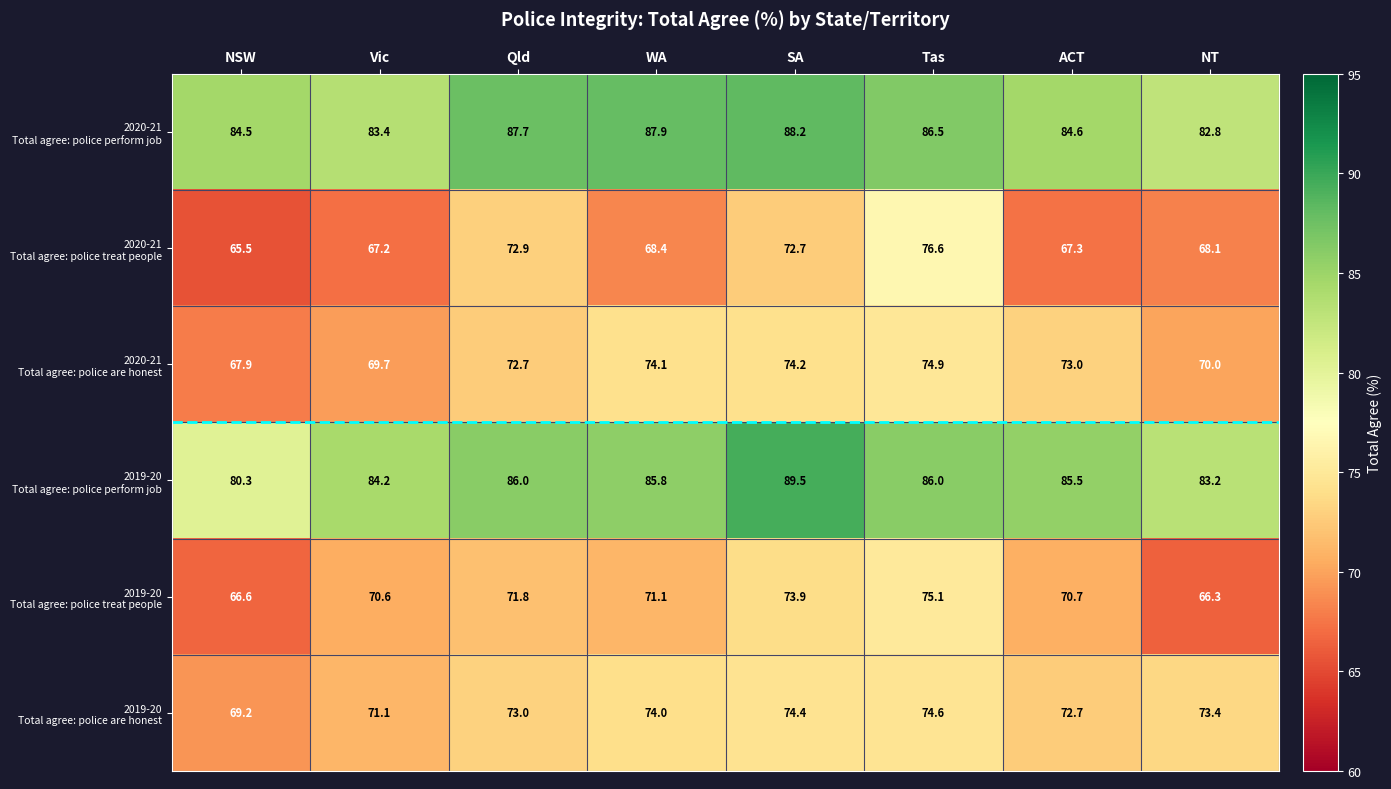

What is the total value across all series at SA?

472.9